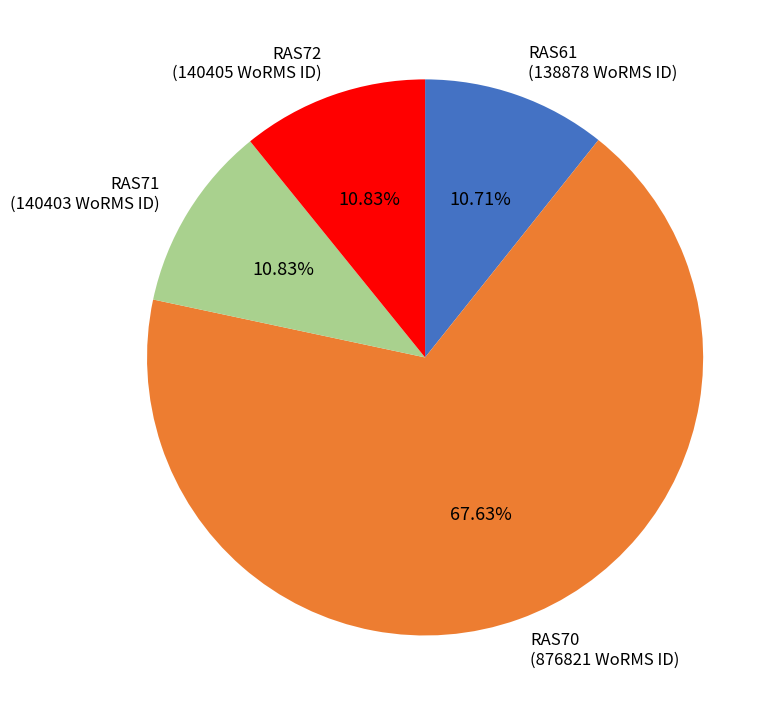

Is it true that RAS71 is 2% of the pie?

False